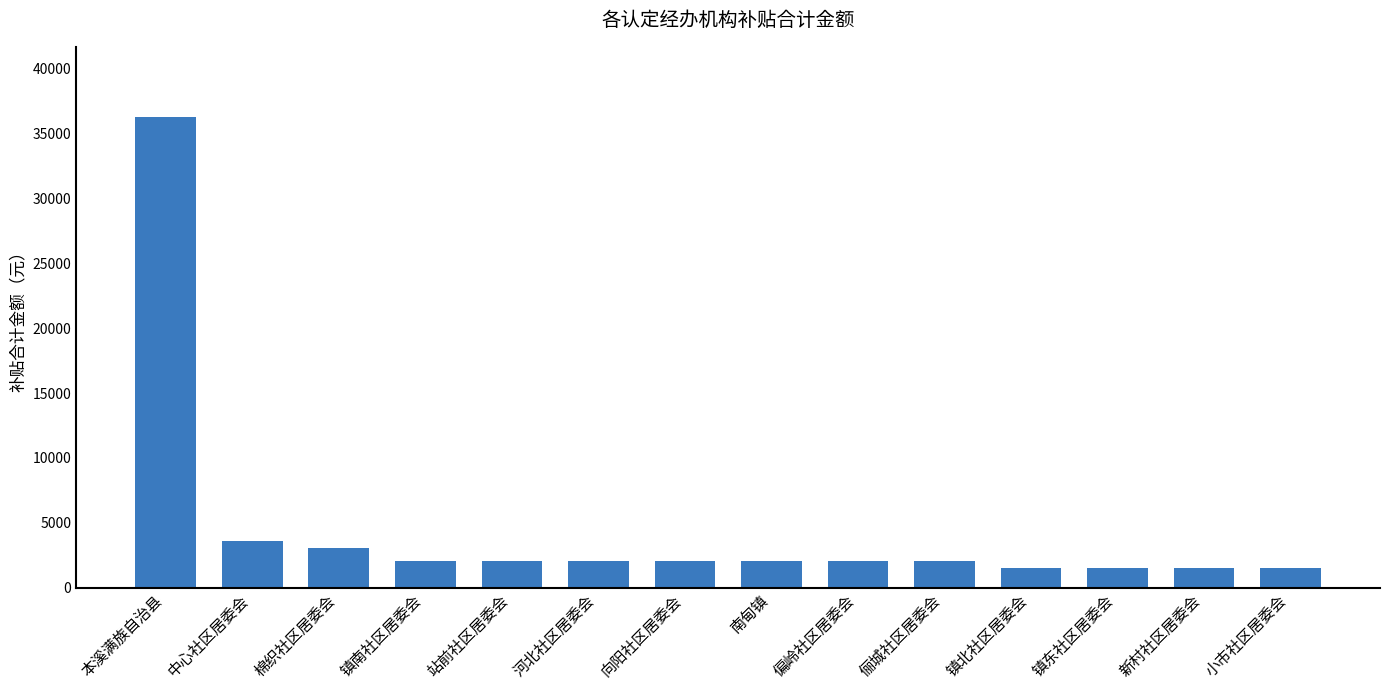

What is the minimum value shown in the chart?

1538.3